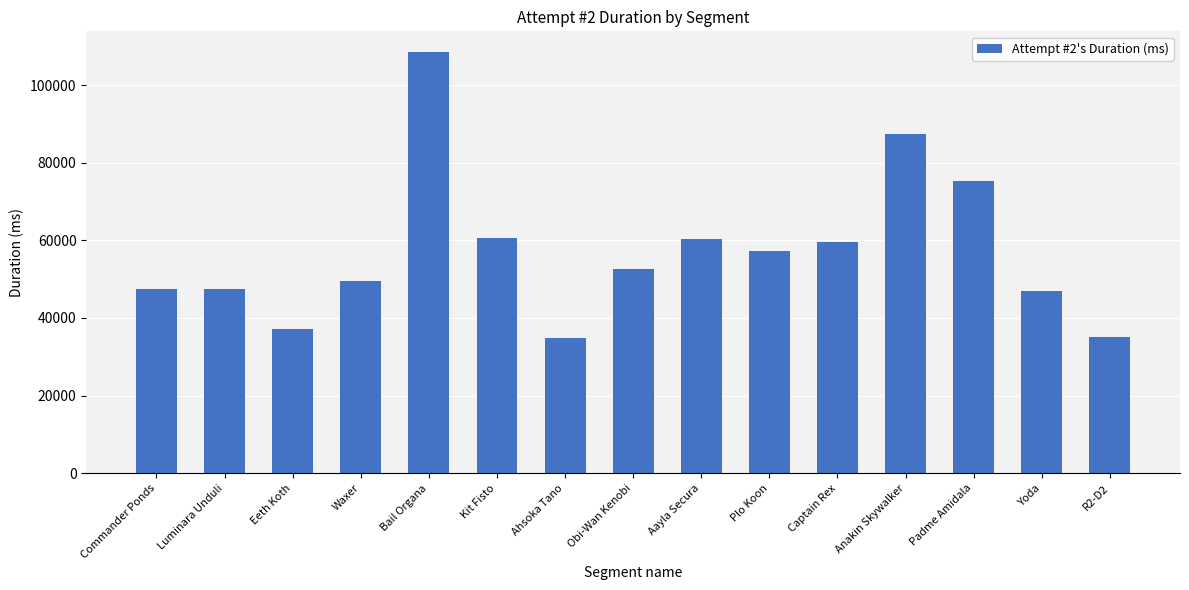

The chart shows a value of 35134 at R2-D2. True or false?

True